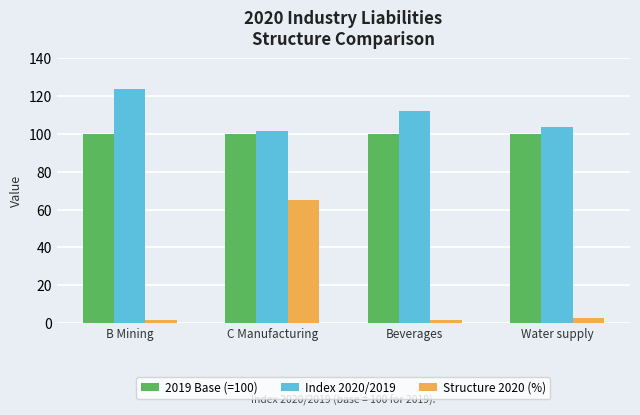

What is the minimum value for 2019 Base (=100)?

100.0